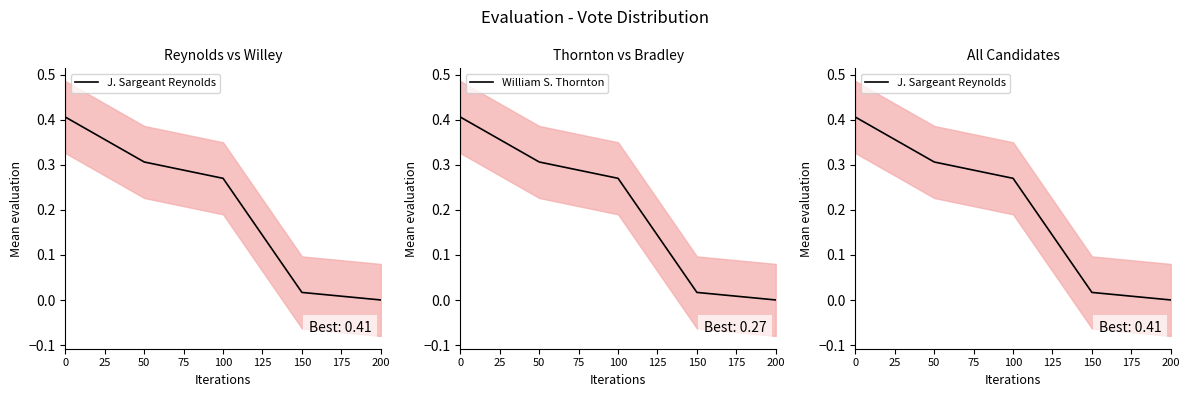

Is this an area chart (filled region under the line)?

No